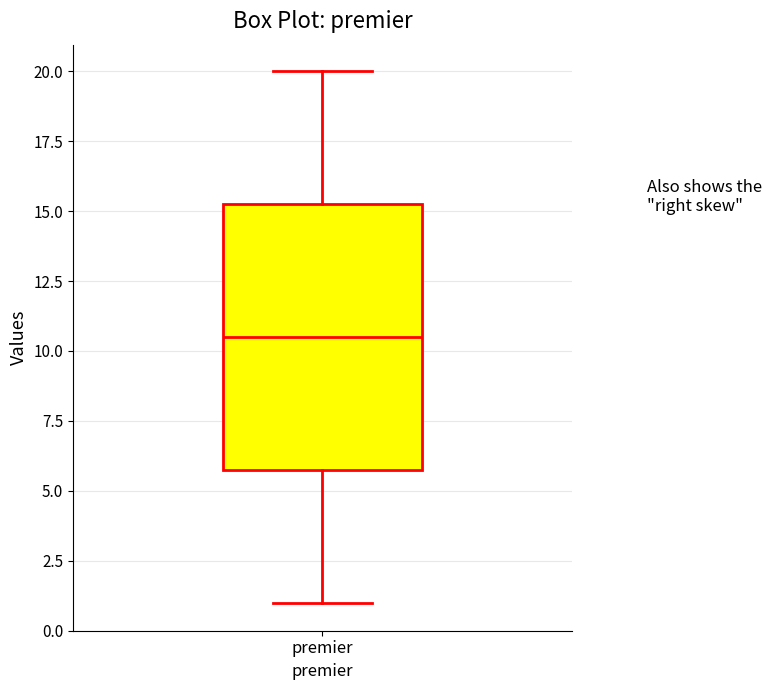

Transcribe this box plot: give where the median line is, the range the box spans, and where the two whiskers end, as read against the y-axis. The values are not printed on the chart, so give them approximately, as read against the axis.

median 10.5, box 6.0 to 15.5, whiskers 1.0 to 20.0